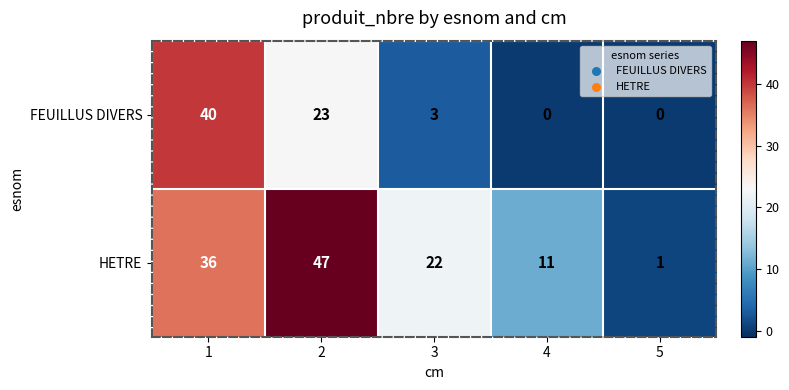

At which category is the sum across all series the highest?

1